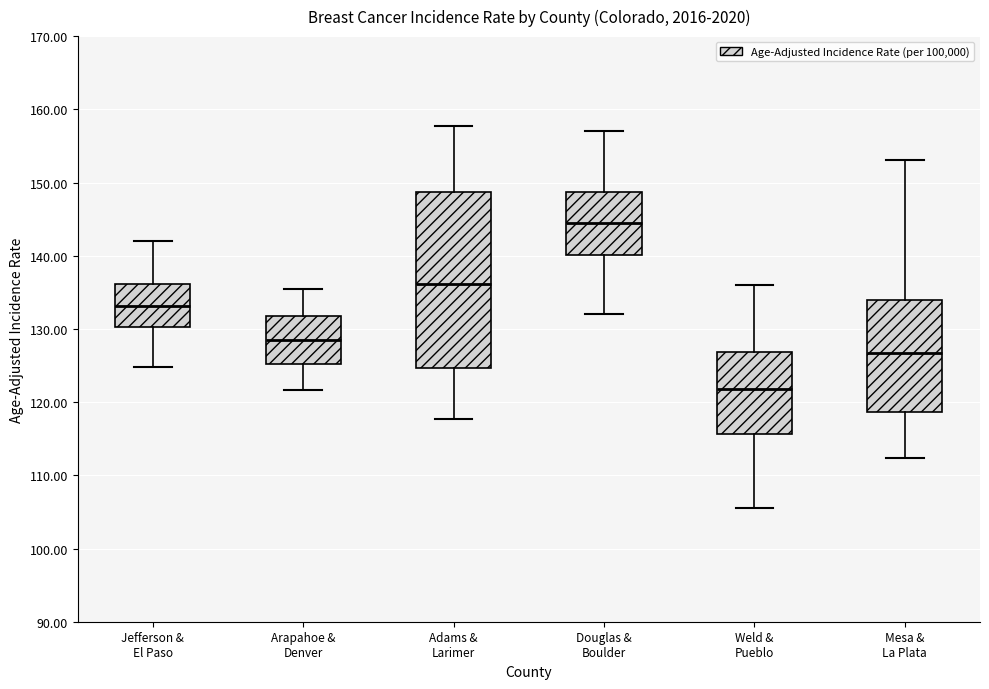

Which box has the lowest median line?

Weld & Pueblo